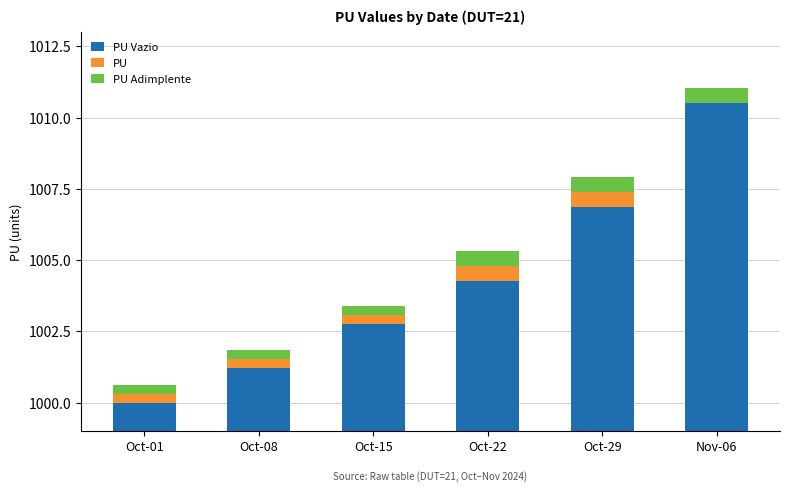

At which category is the sum across all series the highest?

Nov-06